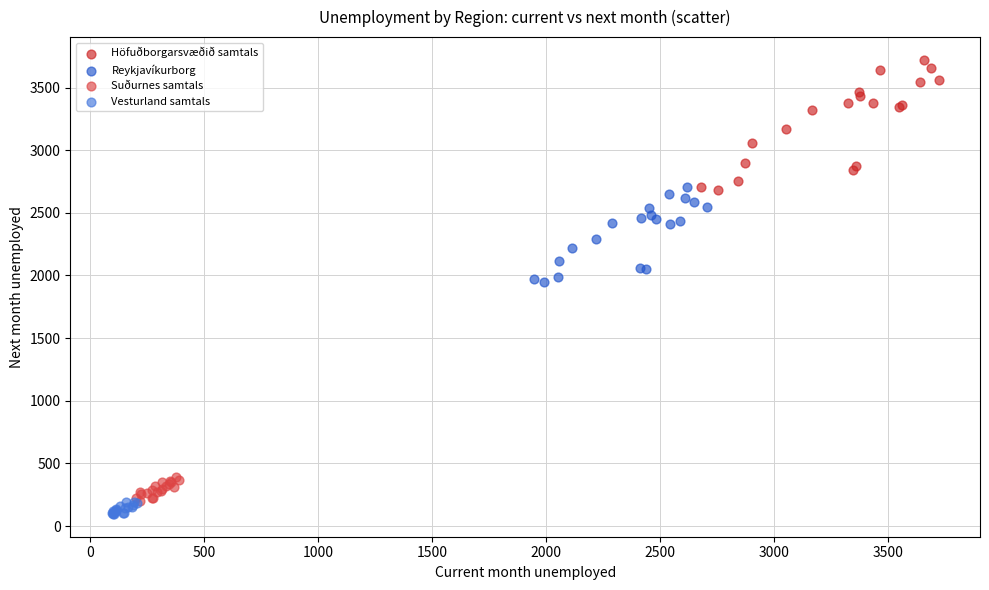

Which series has the widest spread of Y values?

Höfuðborgarsvæðið samtals